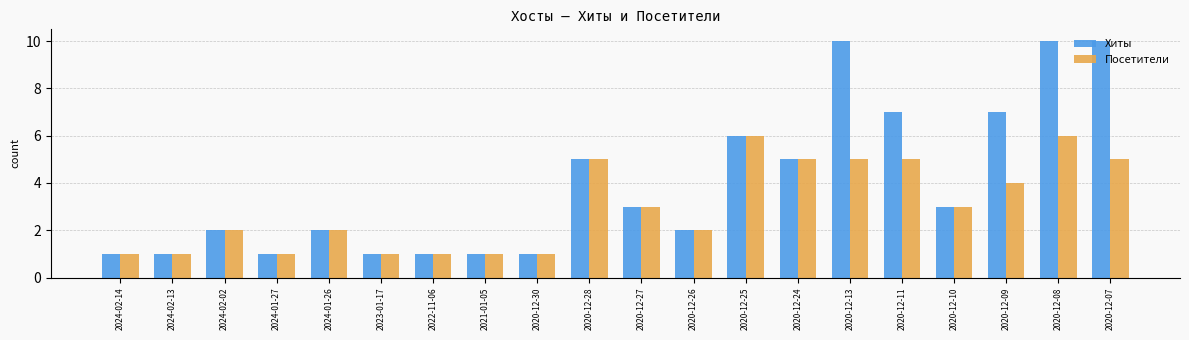

Is it true that Хиты equals 1 at 2023-01-17?

True